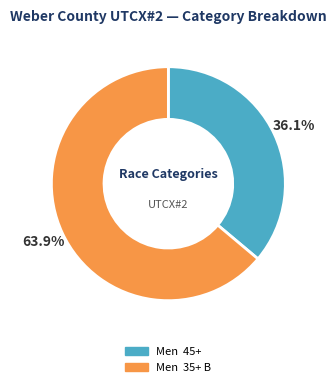

Rank the categories by value from highest to lowest.

Men 35+ B, Men 45+